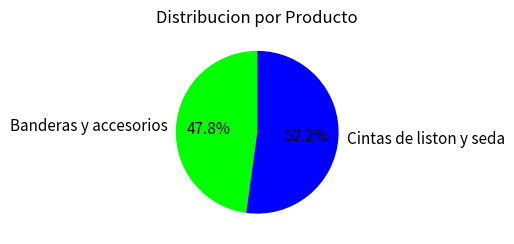

To the nearest percent, what is the difference between the largest and smallest slice percentages?

4%